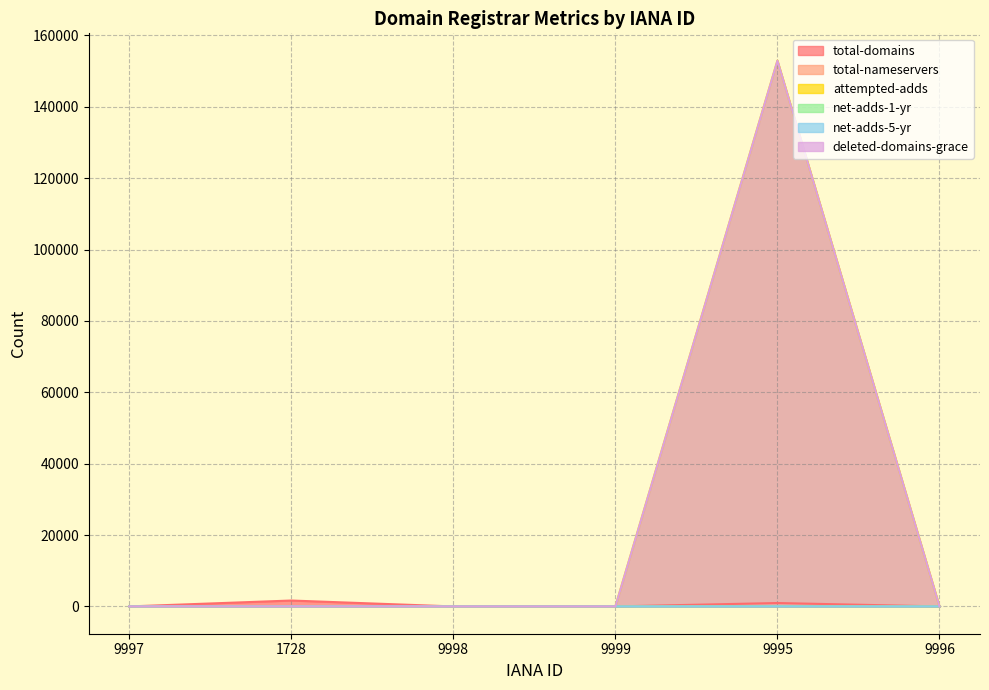

What is the value of the total-nameservers point at the 5th from the left?

3